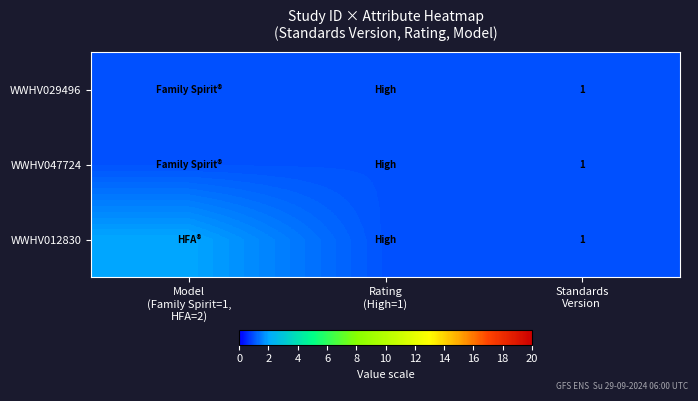

True or false: WWHV012830 has a value of 1 at Standards Version.

True